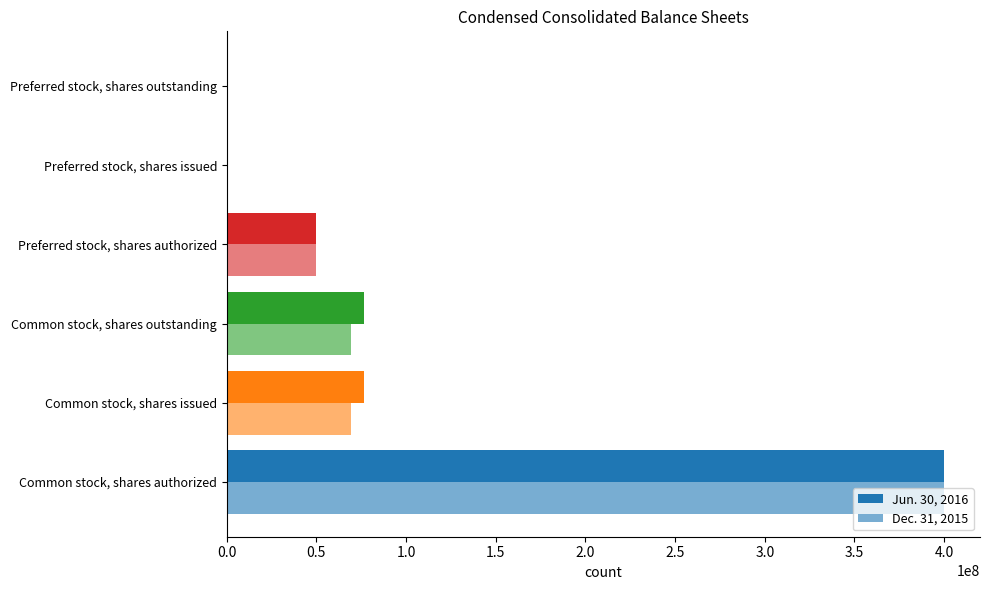

Which series has the widest spread of values?

Jun. 30, 2016